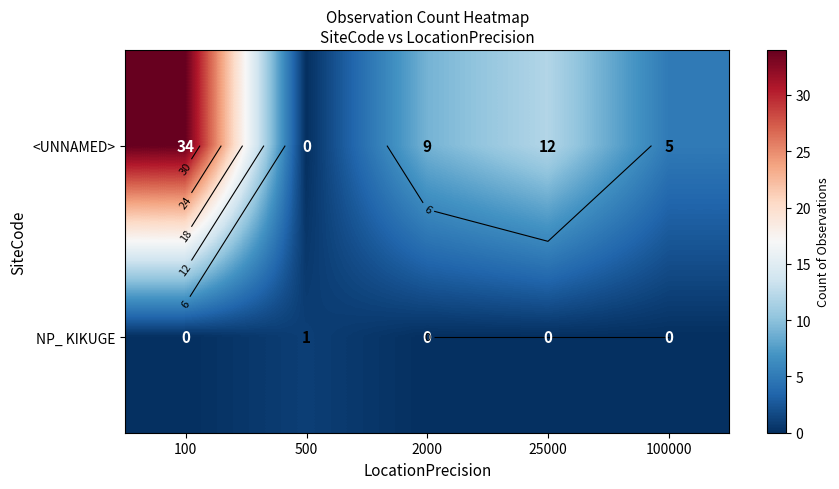

What is the difference between the second highest and second lowest values in the <UNNAMED> series?

7